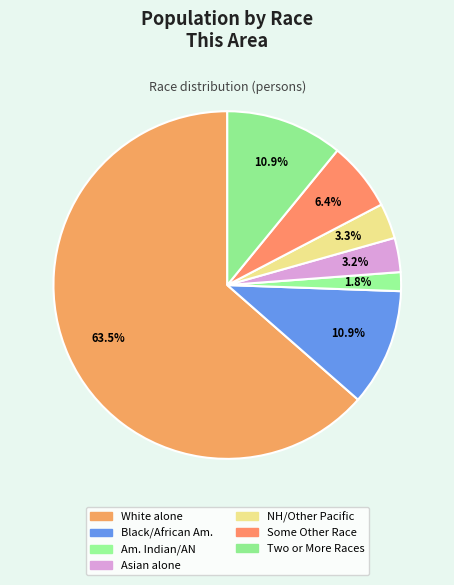

Count the number of slices in the pie.

7